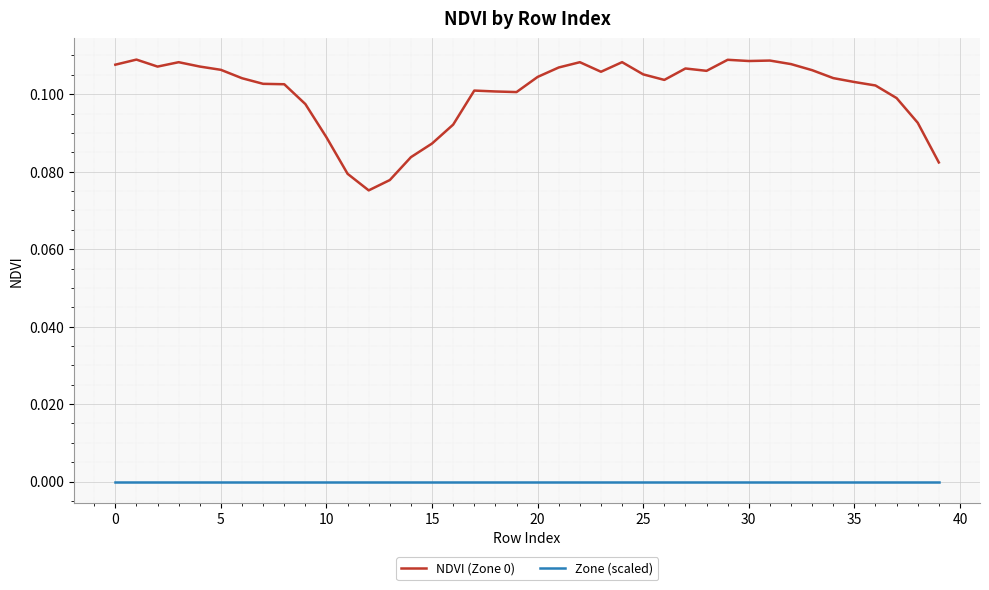

List the series in order of their peak value, lowest first.

Zone (scaled), NDVI (Zone 0)